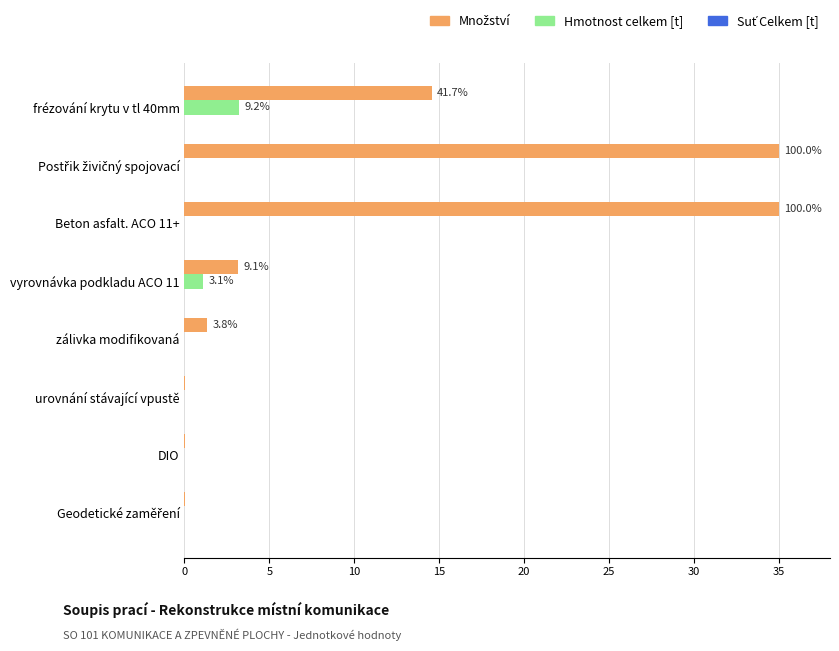

What is the total value across all series at Beton asfalt. ACO 11+?

35.0